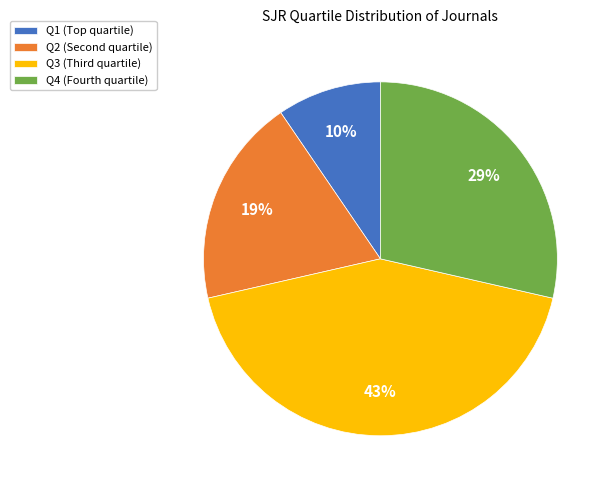

Count the number of slices in the pie.

4